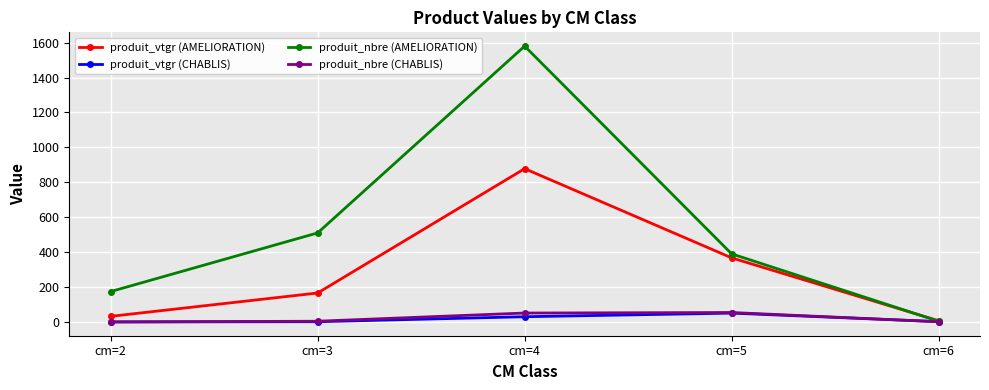

What is the difference between the maximum and minimum values in the produit_nbre (AMELIORATION) series?

1576.0